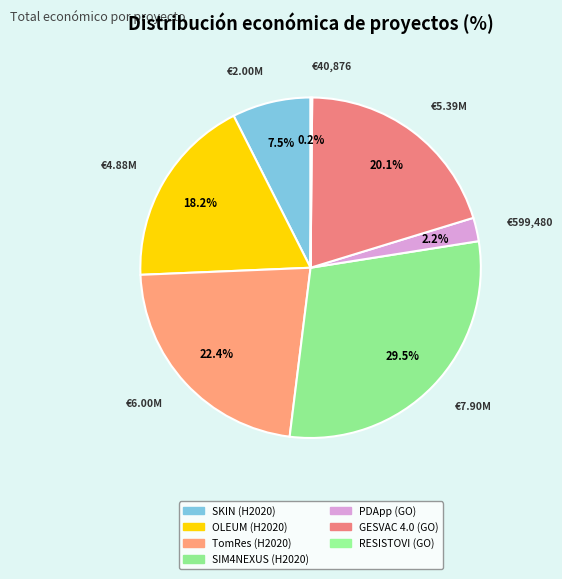

The TomRes (H2020) slice represents 22% of the pie. True or false?

True